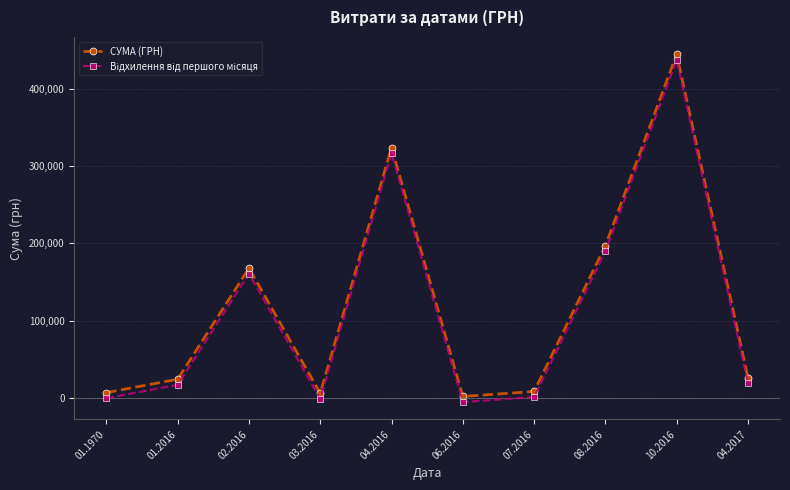

Which series has the largest total across all categories?

СУМА (ГРН)